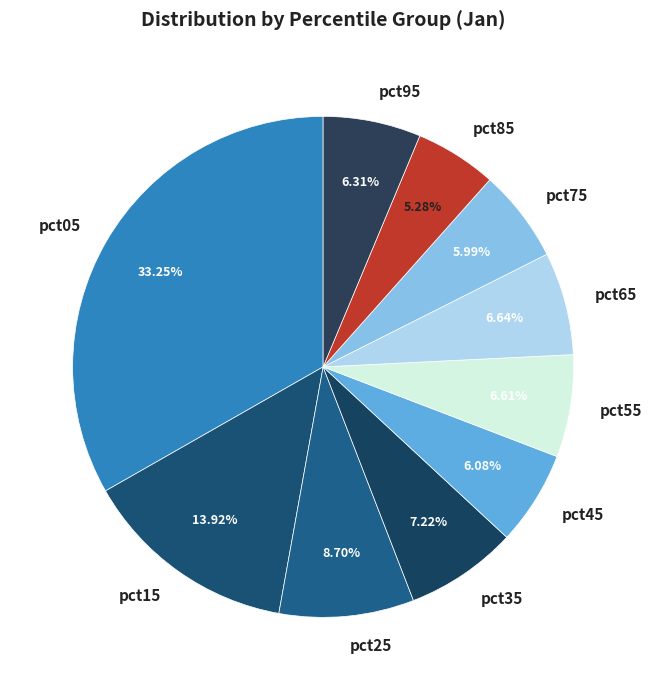

Count the number of slices in the pie.

10